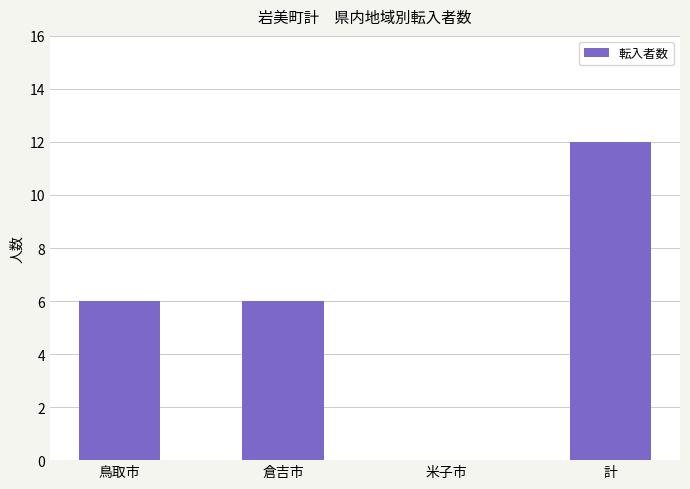

True or false: the data shows 10 at 倉吉市.

False